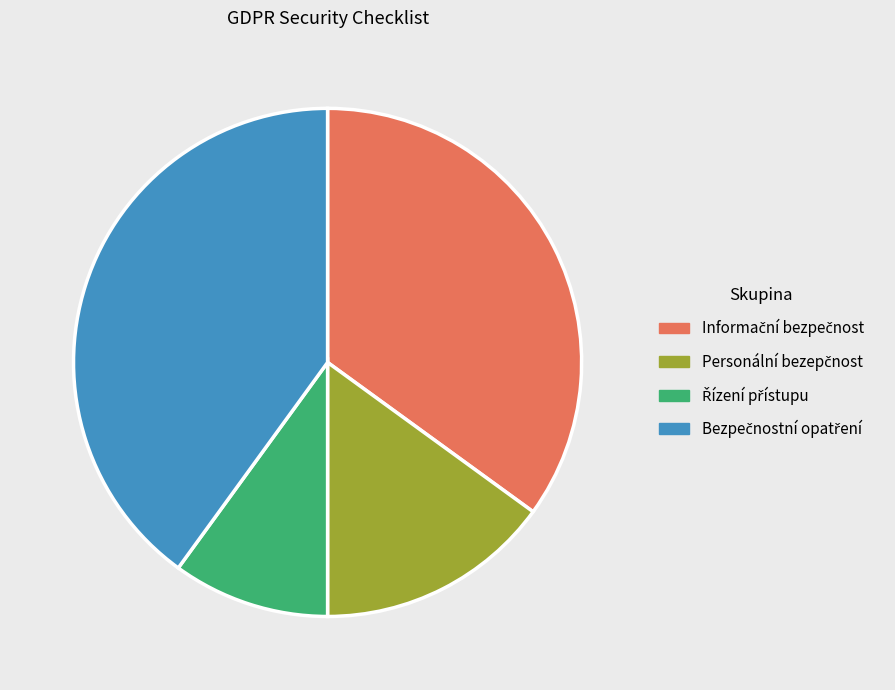

Is there a majority slice in this chart?

No